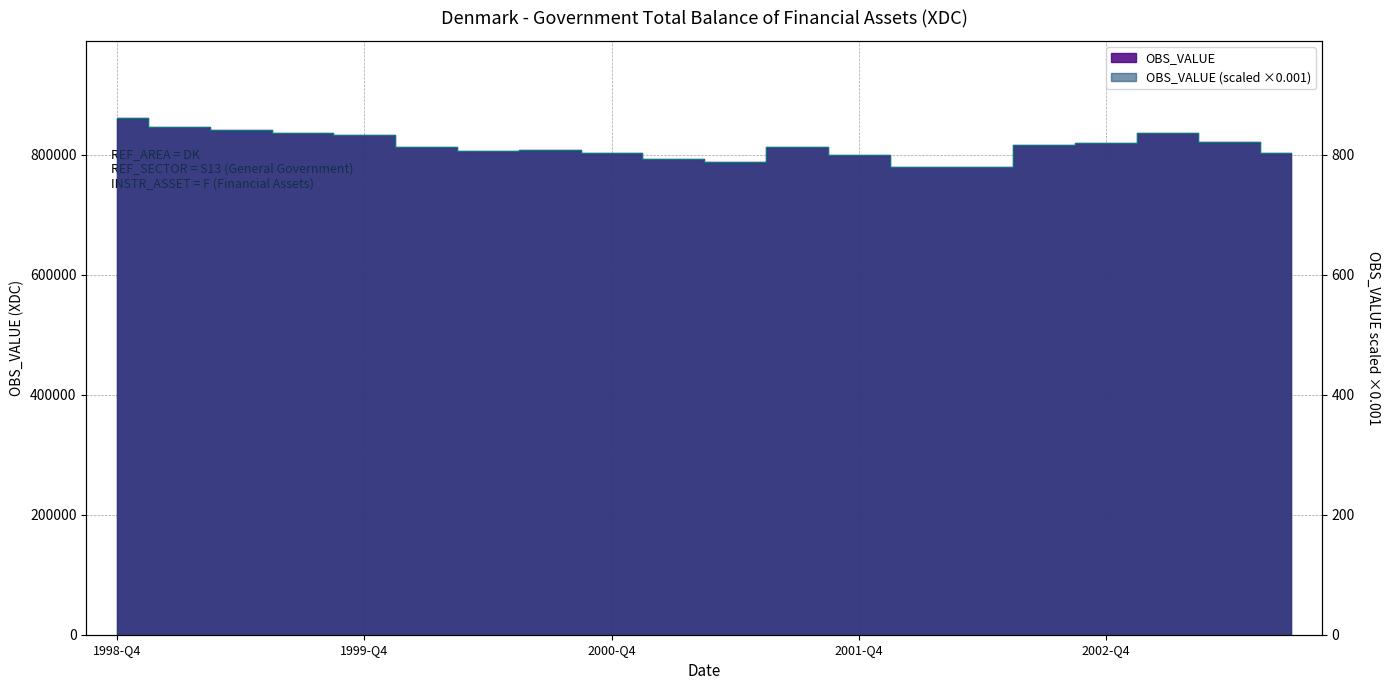

At which category does the data reach its first local peak?

2000-Q3